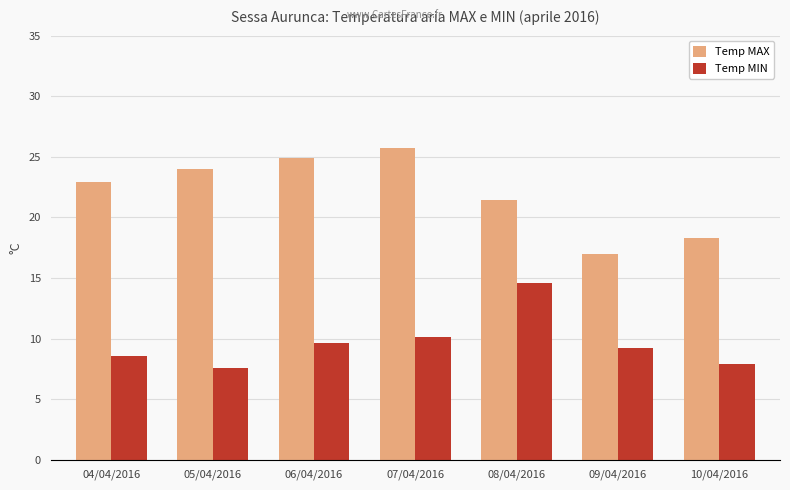

Which series changed the most between 05/04/2016 and 10/04/2016?

Temp MAX